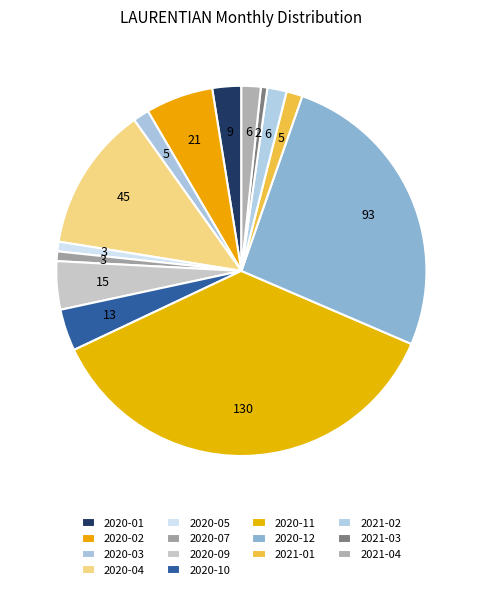

How many segments does this pie chart have?

14